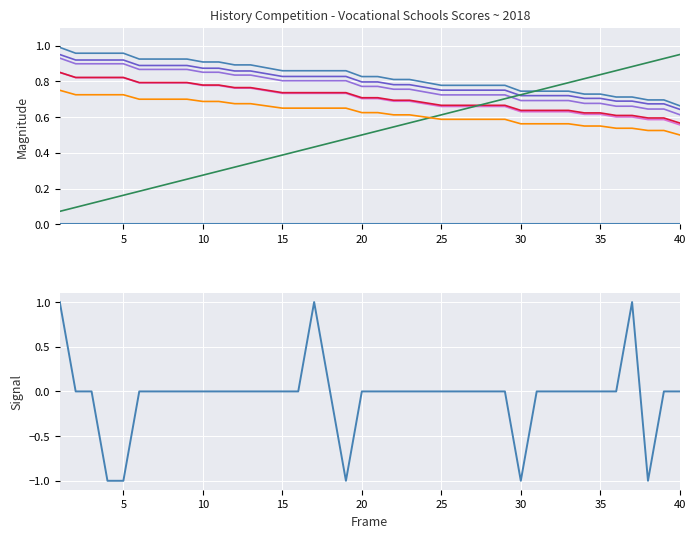

Is the value of Normalized top at 10 greater than the value of Top scores at 35?

Yes